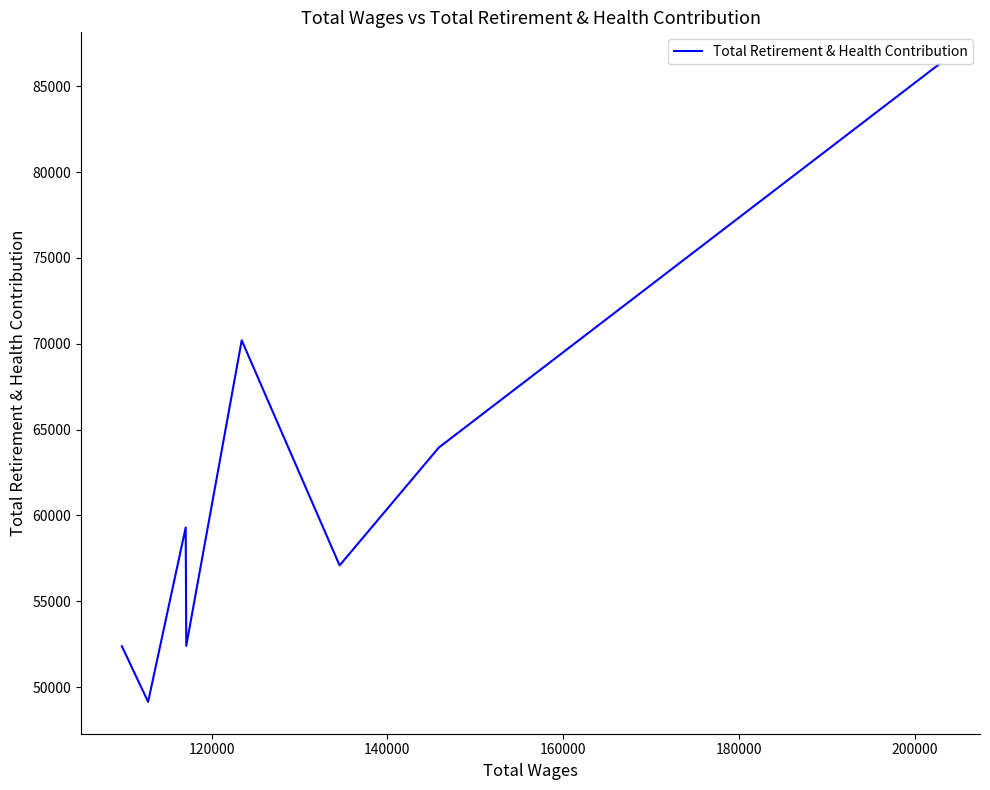

How many points are higher than both their immediate neighbors (excluding endpoints)?

2